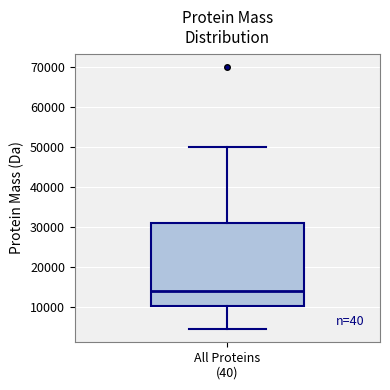

Transcribe this box plot: give where the median line is, the range the box spans, and where the two whiskers end, as read against the y-axis. The values are not printed on the chart, so give them approximately, as read against the axis.

median 14000, box 10000 to 31000, whiskers 4000 to 50000